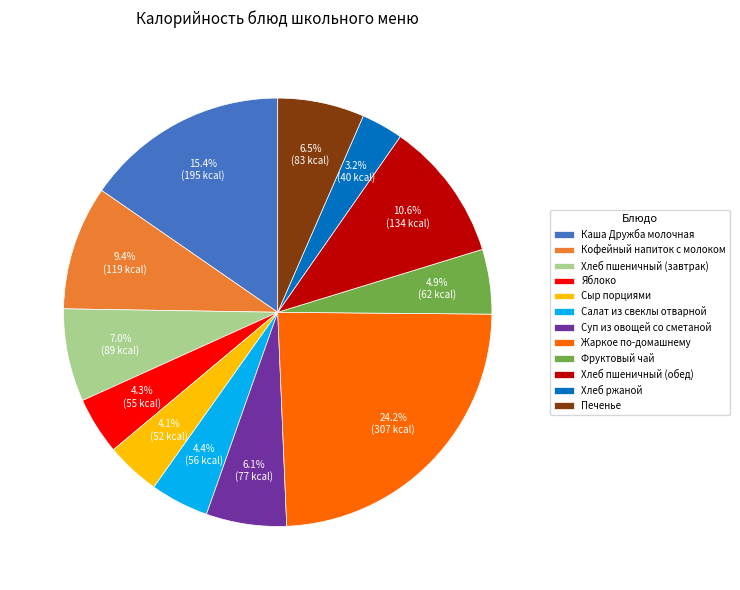

To the nearest percent, what is the difference between the Хлеб ржаной and Хлеб пшеничный (завтрак) slice percentages?

4%